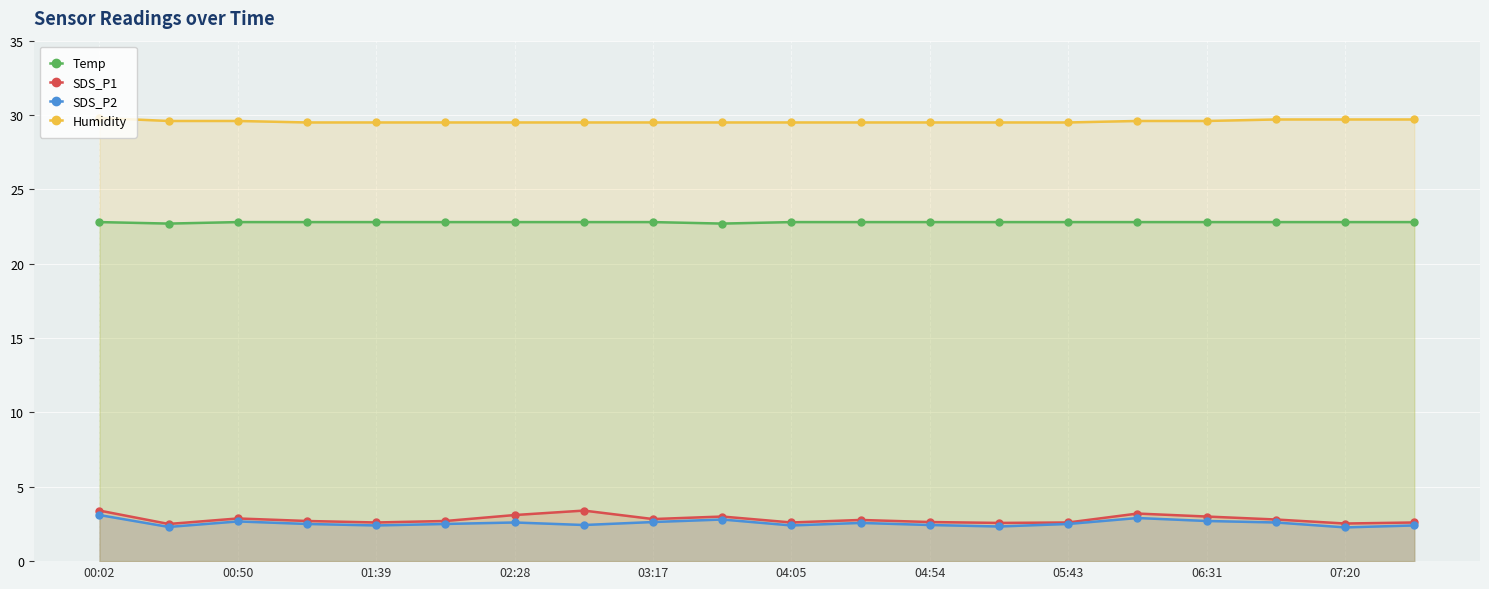

Which series has the largest total across all categories?

Humidity